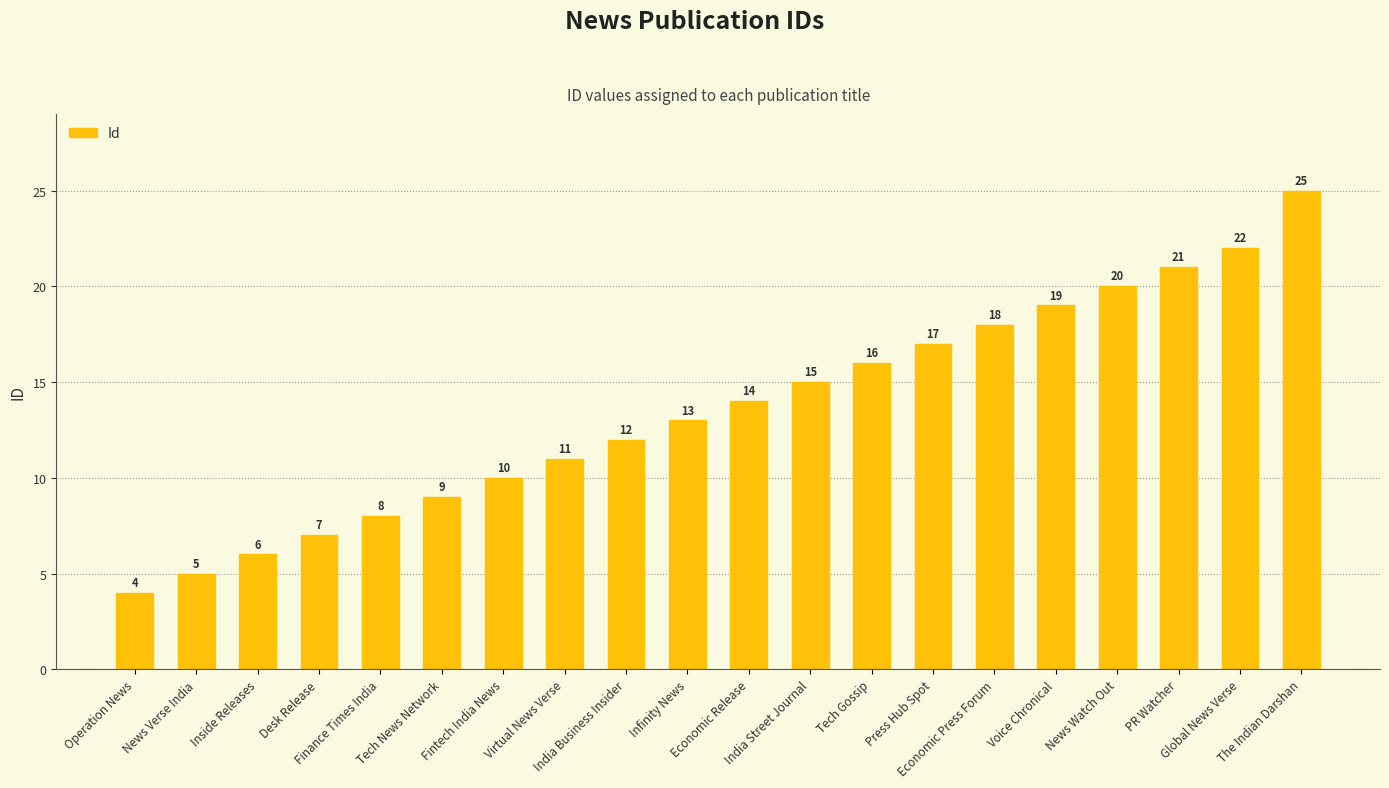

Reading right to left, transcribe all the data shown in this chart.

25	22	21	20	19	18	17	16	15	14	13	12	11	10	9	8	7	6	5	4